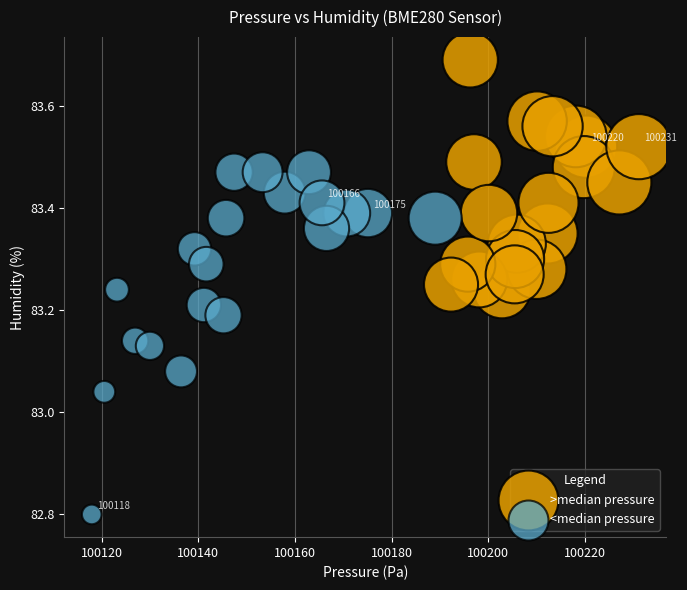

Which series reaches the maximum Y coordinate?

>median pressure